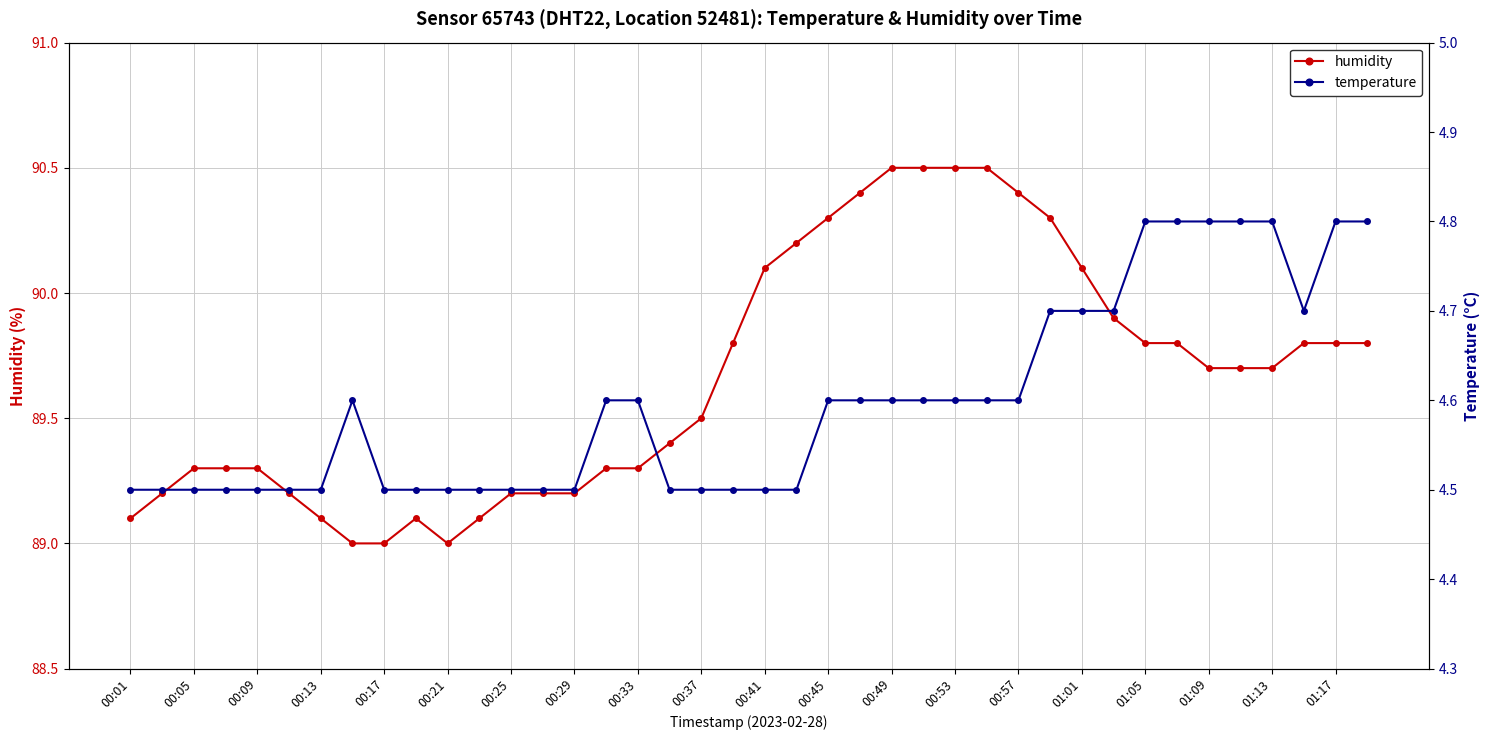

The value of humidity at 00:53 is 28.9. True or false?

False